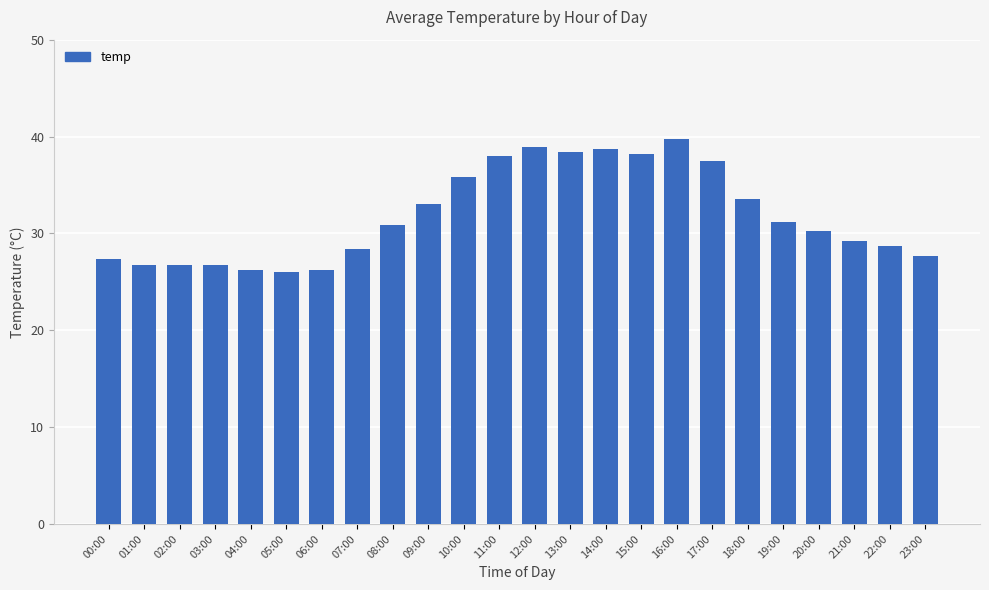

Are the bars horizontal?

No